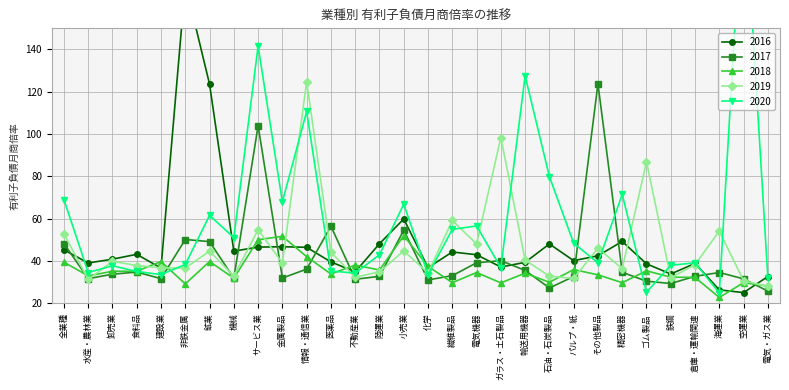

What are all the series names shown in the legend?

2016, 2017, 2018, 2019, 2020